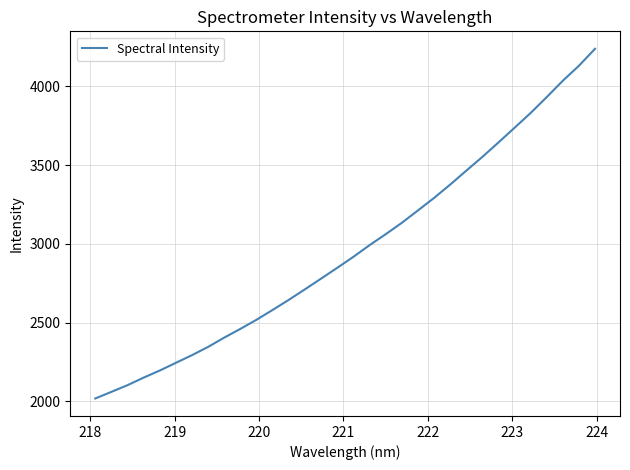

What is the minimum value shown in the chart?

2018.2